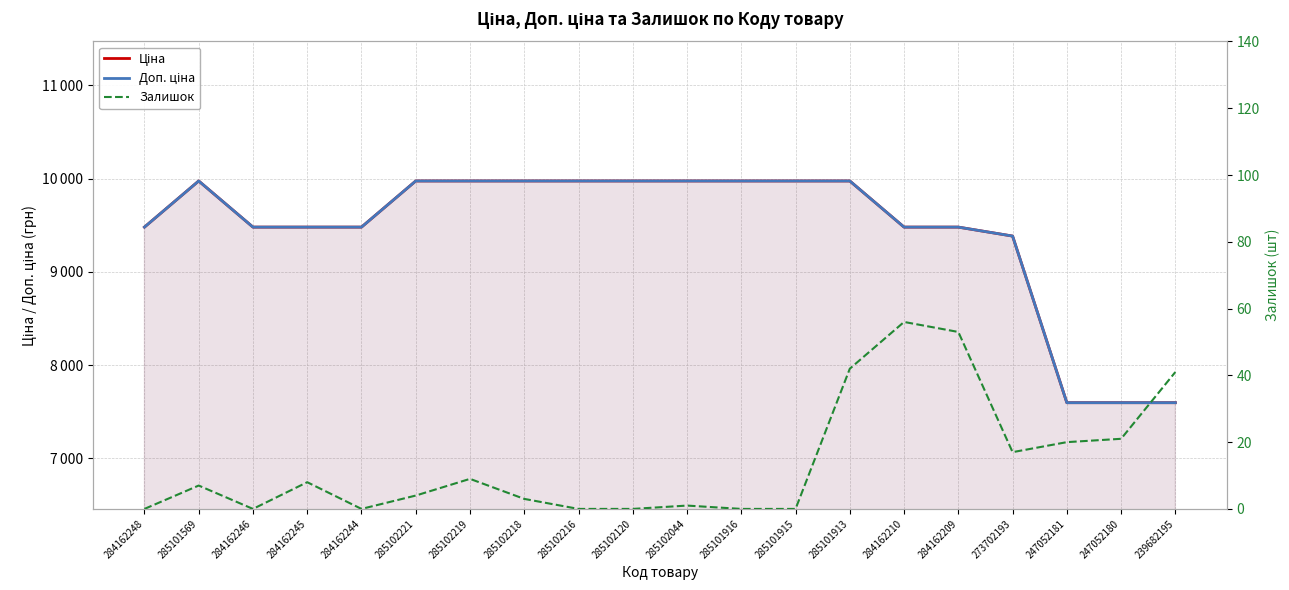

How many lines are shown in the chart?

3